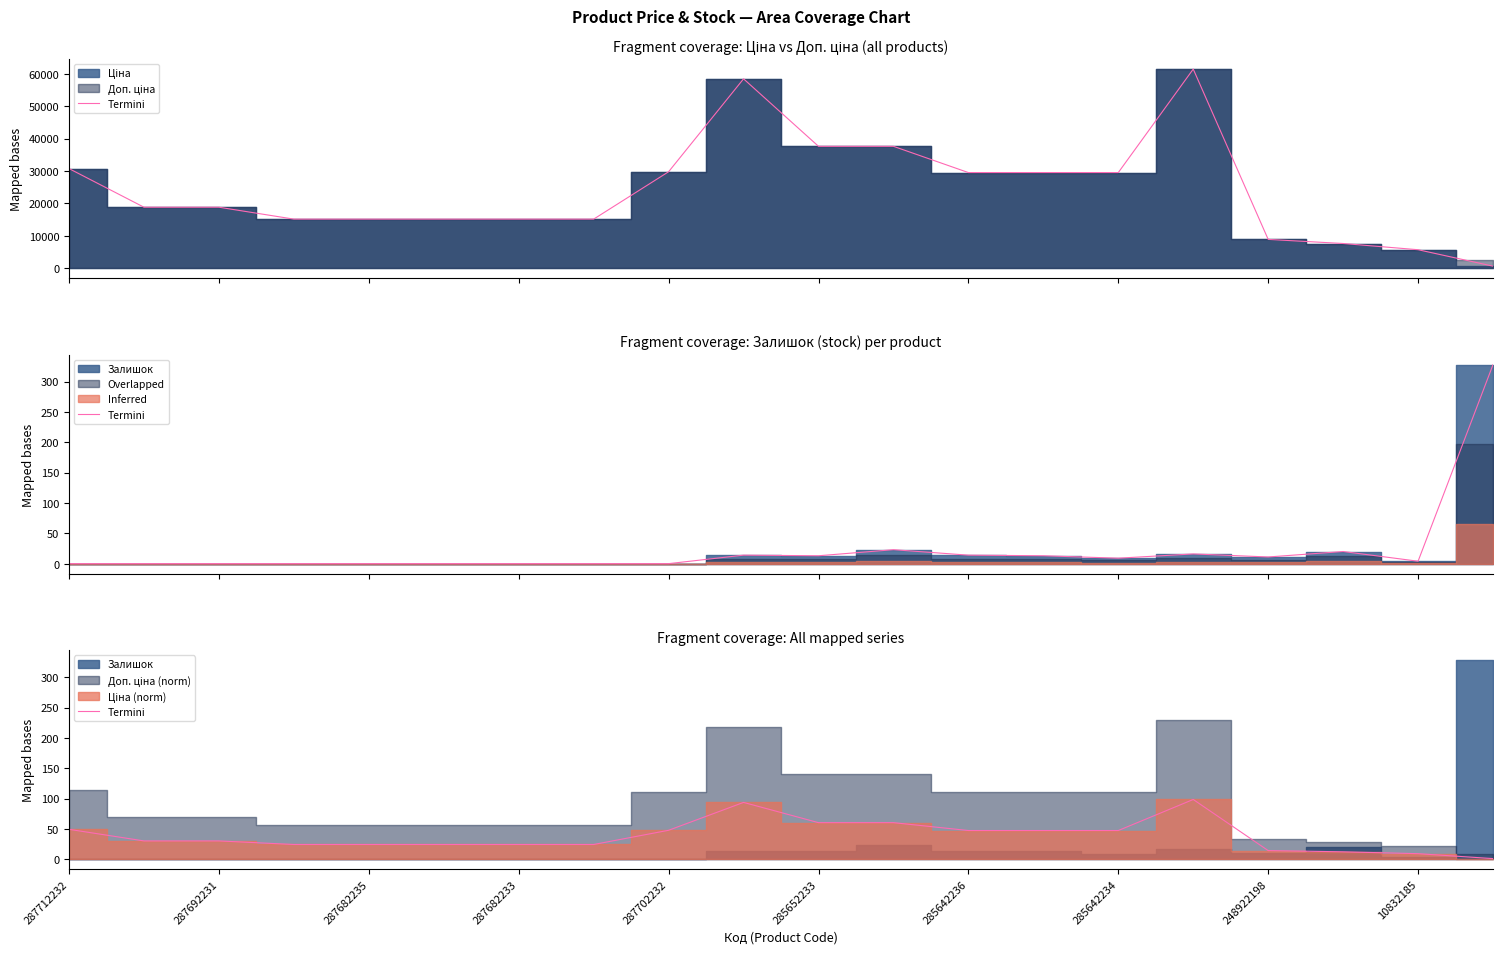

The chart shows a value of 1.3 at 19. True or false?

False